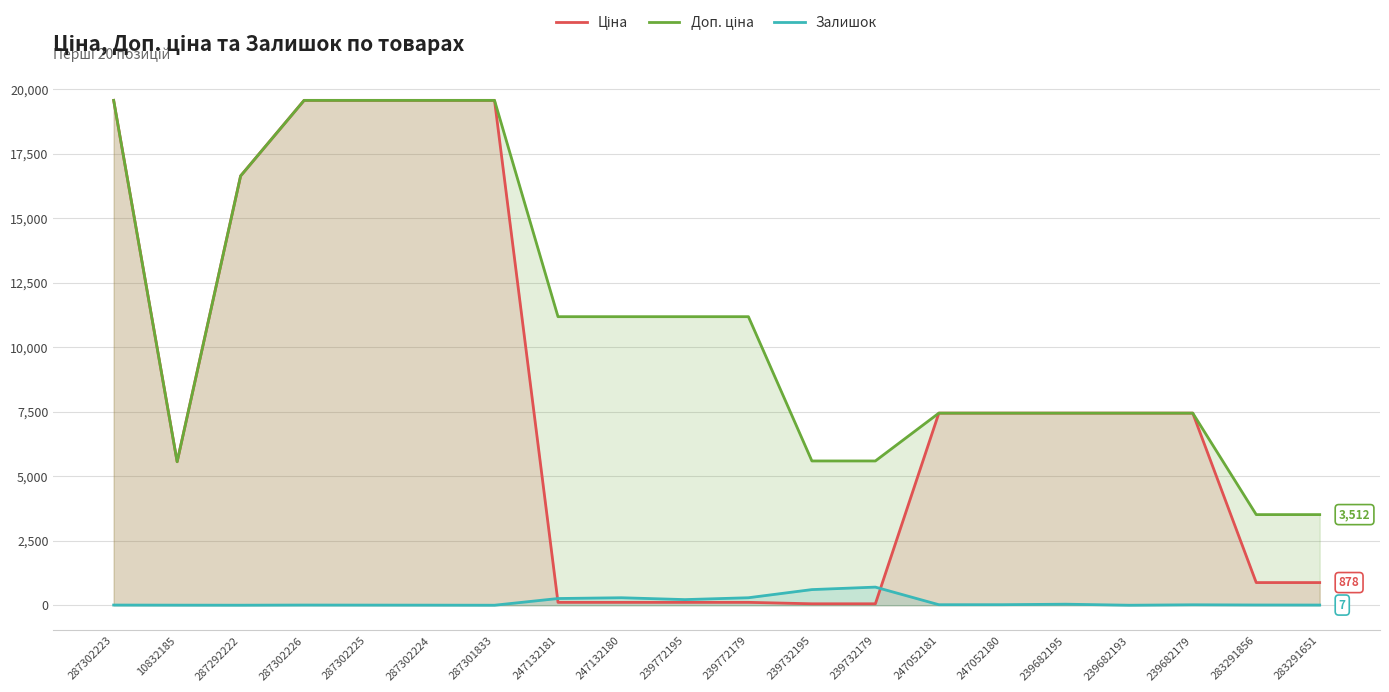

What is the difference between the Ціна values at 287292222 and 10832185?

11076.5